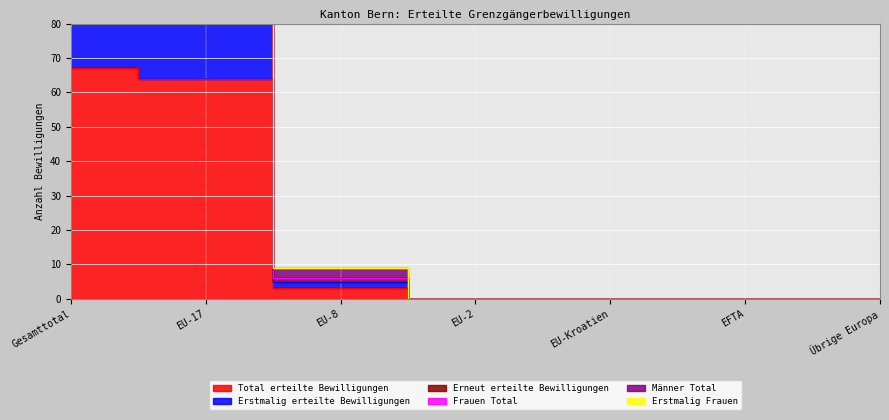

The Erstmalig Frauen series shows 64 at EU-2. True or false?

False